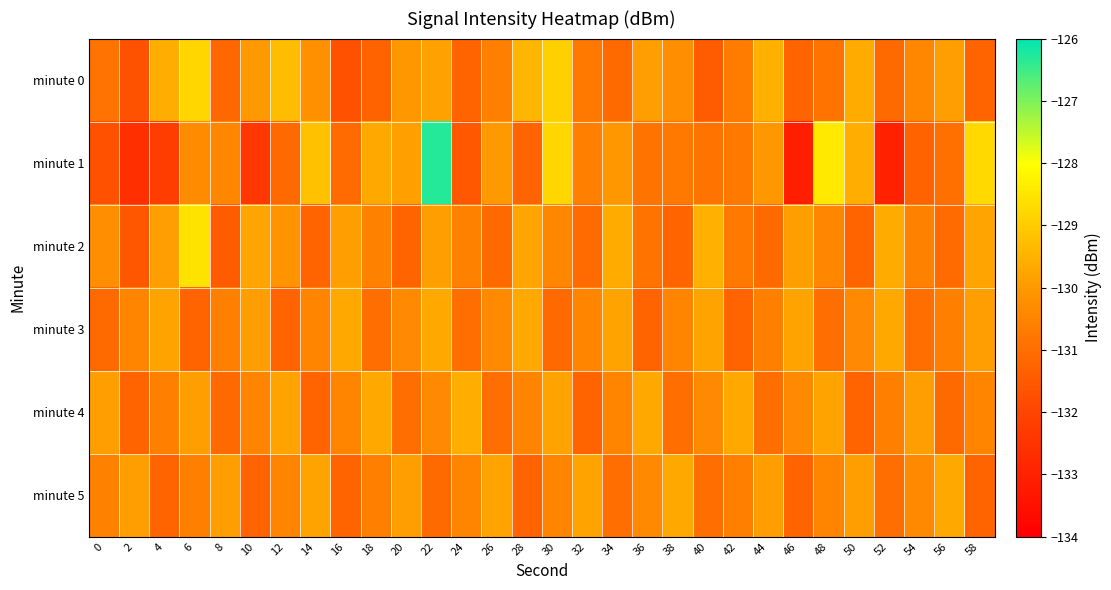

Which series has the largest total across all categories?

minute 0